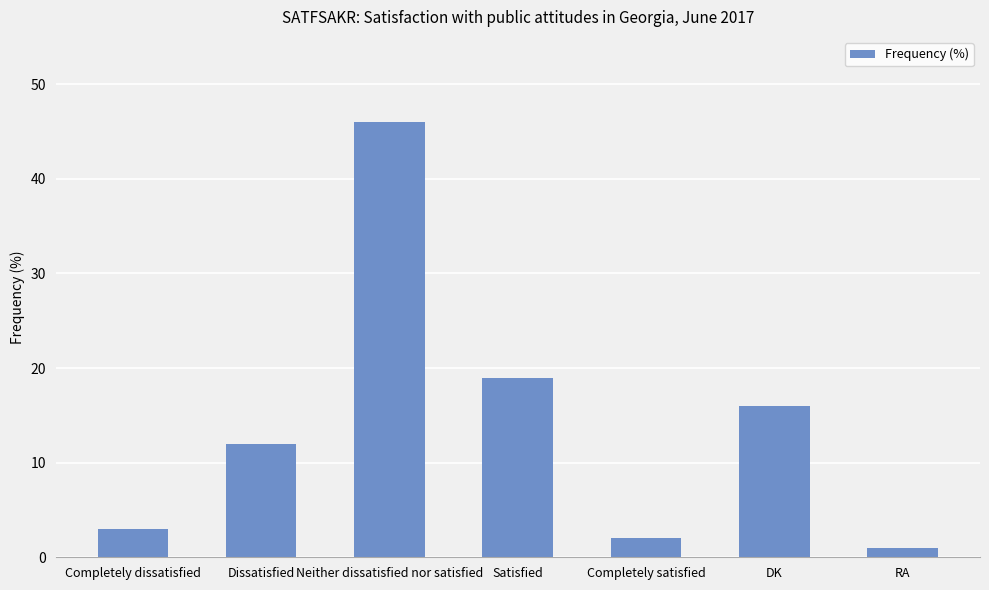

Which has a higher value, Dissatisfied or Neither dissatisfied nor satisfied?

Neither dissatisfied nor satisfied